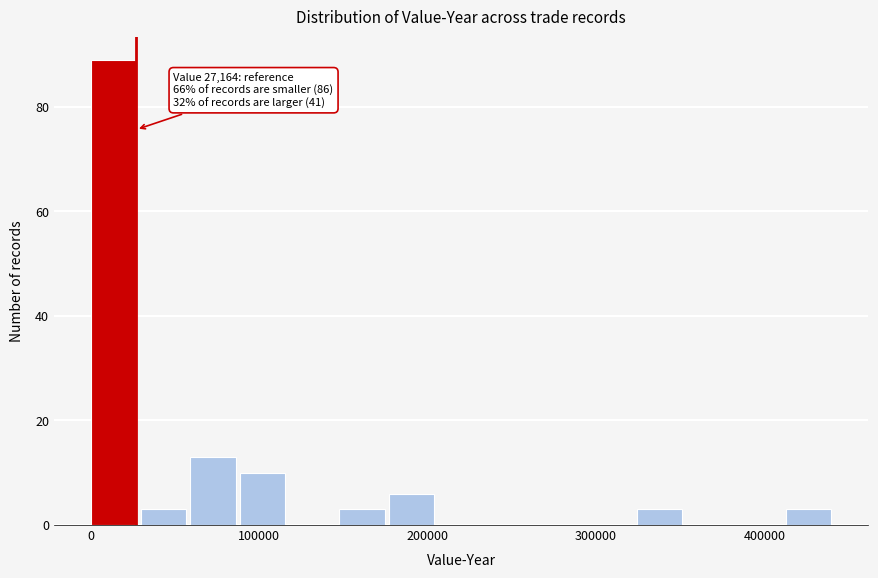

Around what value on the x-axis is the tallest bar? Give the approximate position of its centre, as read against the axis.

10000